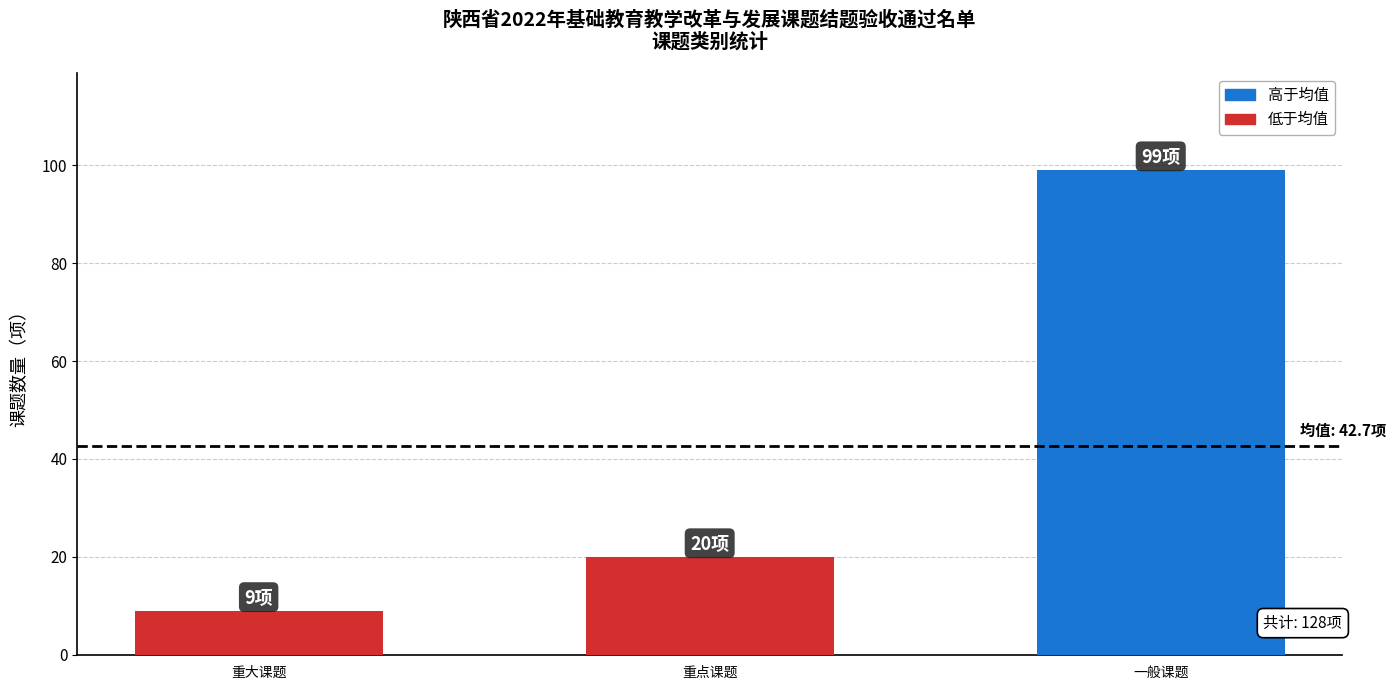

True or false: the data shows 24 at 一般课题.

False